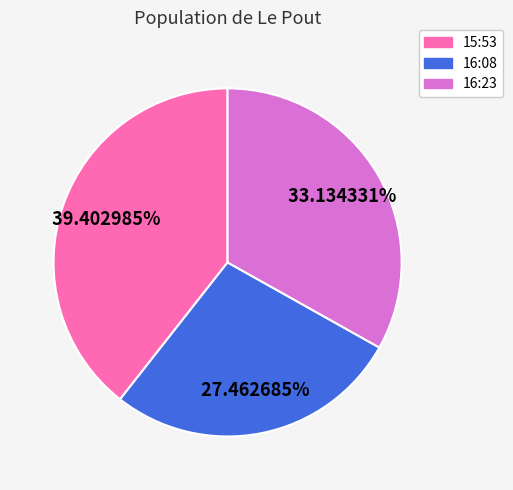

To the nearest percent, what is the average slice percentage?

33%